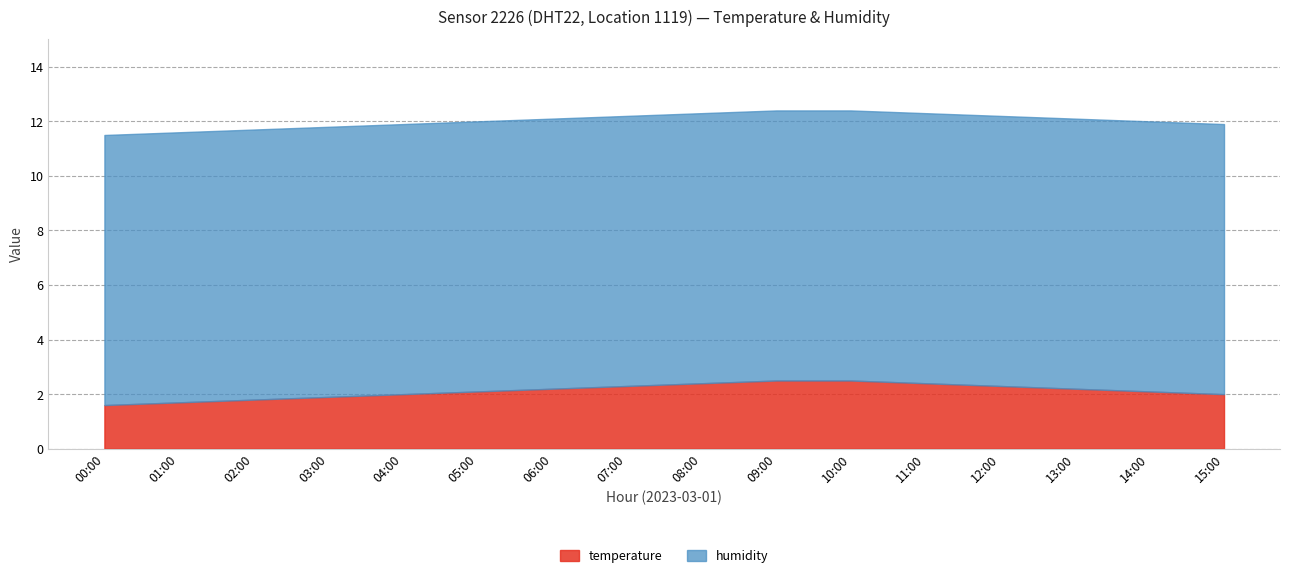

True or false: temperature has a value of 1.3 at 11:00.

False